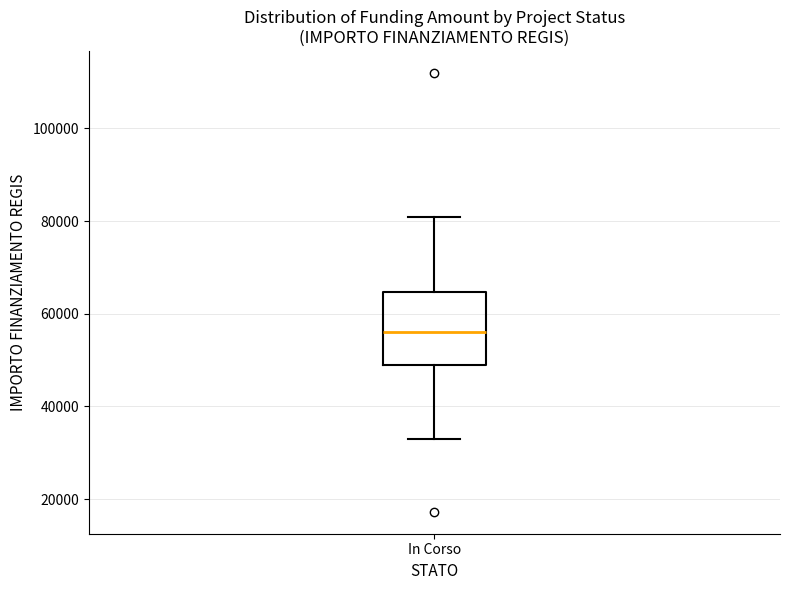

Where is the lower edge of the box for In Corso on the y-axis? The values are not printed on the chart, so give them approximately, as read against the axis.

50000